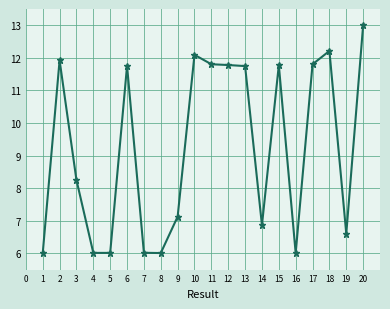

Which category has the highest value across all series?

20